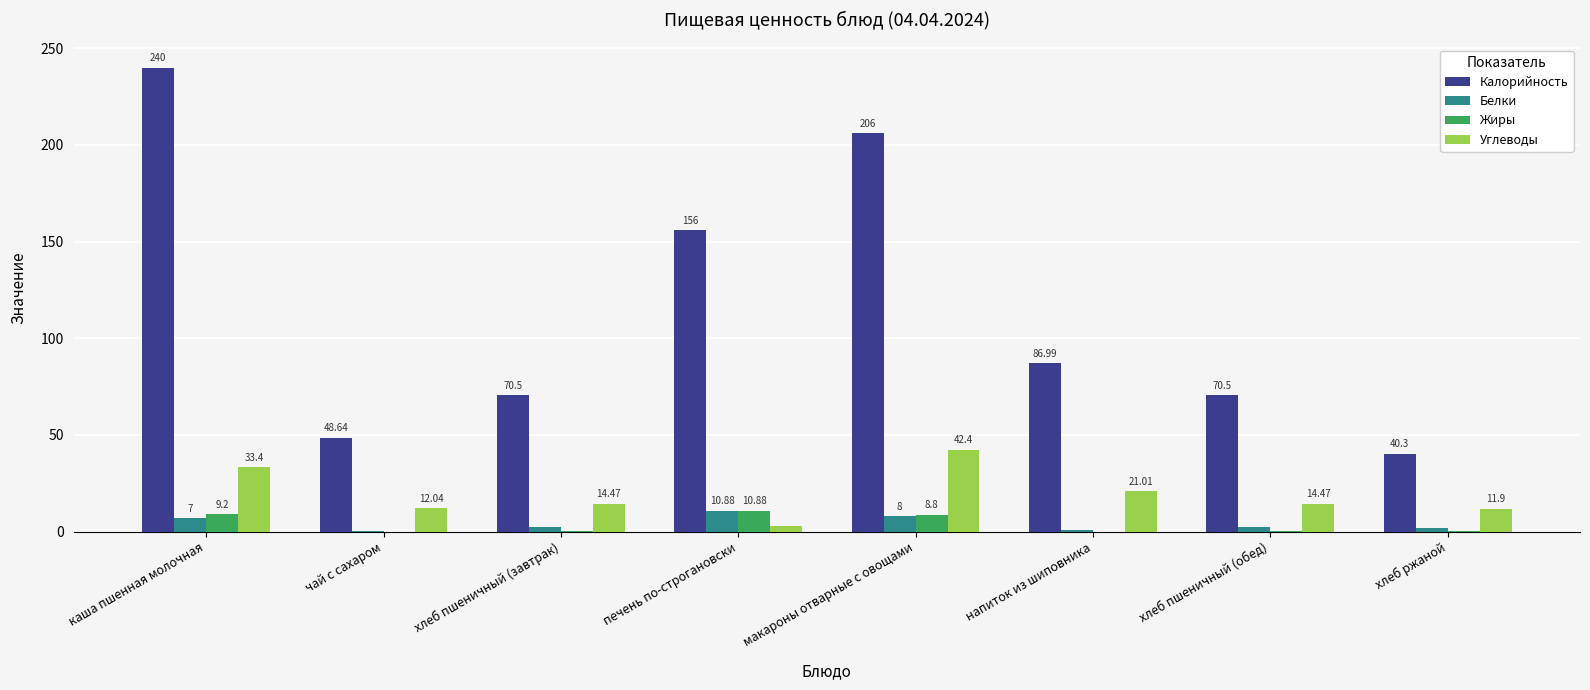

Which series changed the most between каша пшенная молочная and печень по-строгановски?

Калорийность